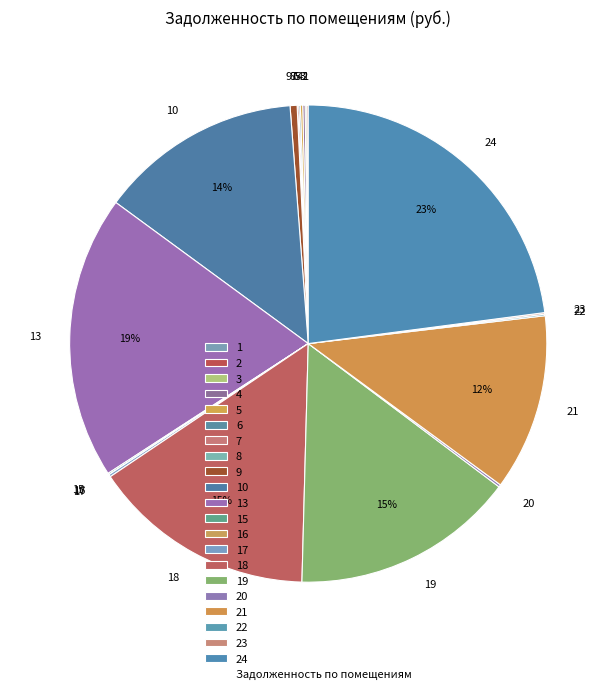

Is there a majority slice in this chart?

No